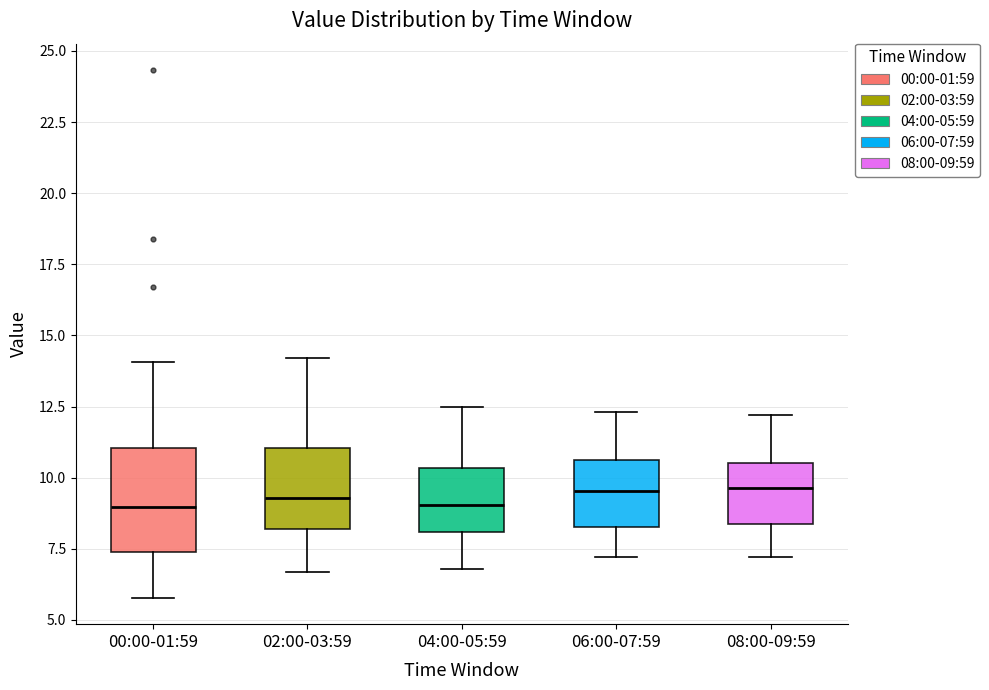

Reading left to right, read every box against the y-axis: the position of its median line, the range the box covers, and the ends of its whiskers. The values are not printed on the chart, so give them approximately, as read against the axis.

00:00-01:59: median 9.0, box 7.5 to 11.0, whiskers 6.0 to 14.0
02:00-03:59: median 9.5, box 8.0 to 11.0, whiskers 6.5 to 14.0
04:00-05:59: median 9.0, box 8.0 to 10.5, whiskers 7.0 to 12.5
06:00-07:59: median 9.5, box 8.5 to 10.5, whiskers 7.0 to 12.5
08:00-09:59: median 9.5, box 8.5 to 10.5, whiskers 7.0 to 12.0